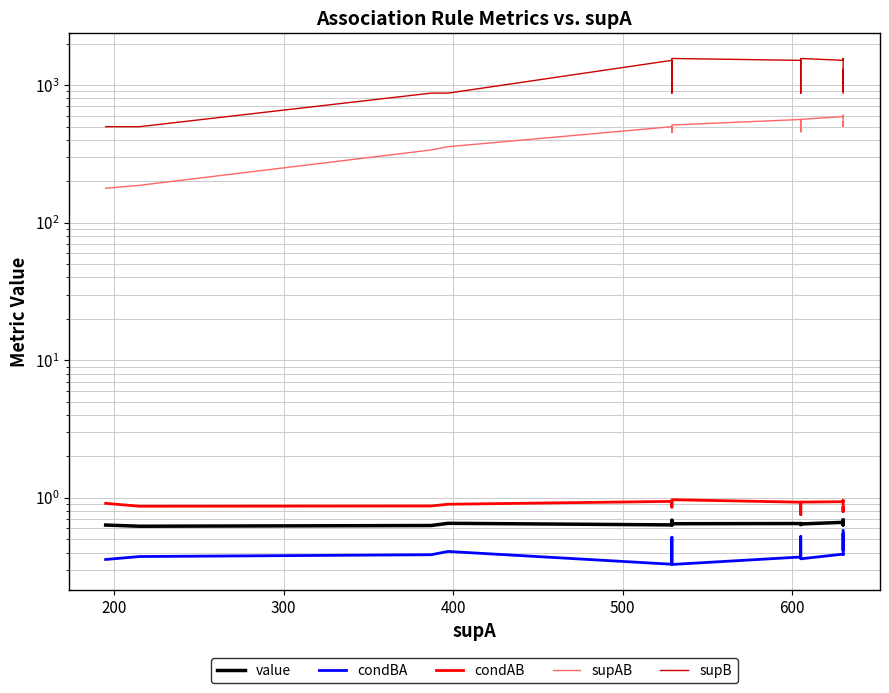

Which series has the largest total across all categories?

supB